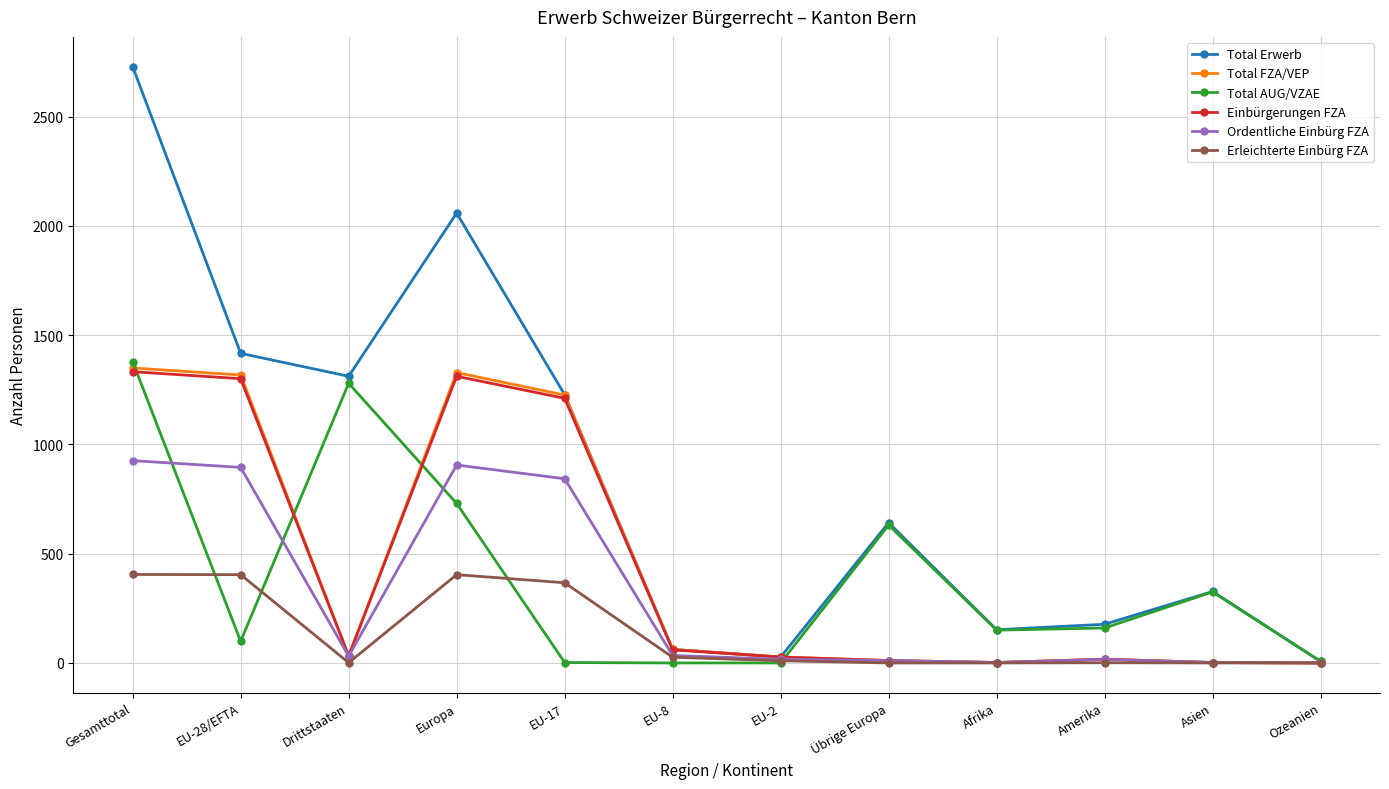

What are all the series names shown in the legend?

Total Erwerb, Total FZA/VEP, Total AUG/VZAE, Einbürgerungen FZA, Ordentliche Einbürg FZA, Erleichterte Einbürg FZA